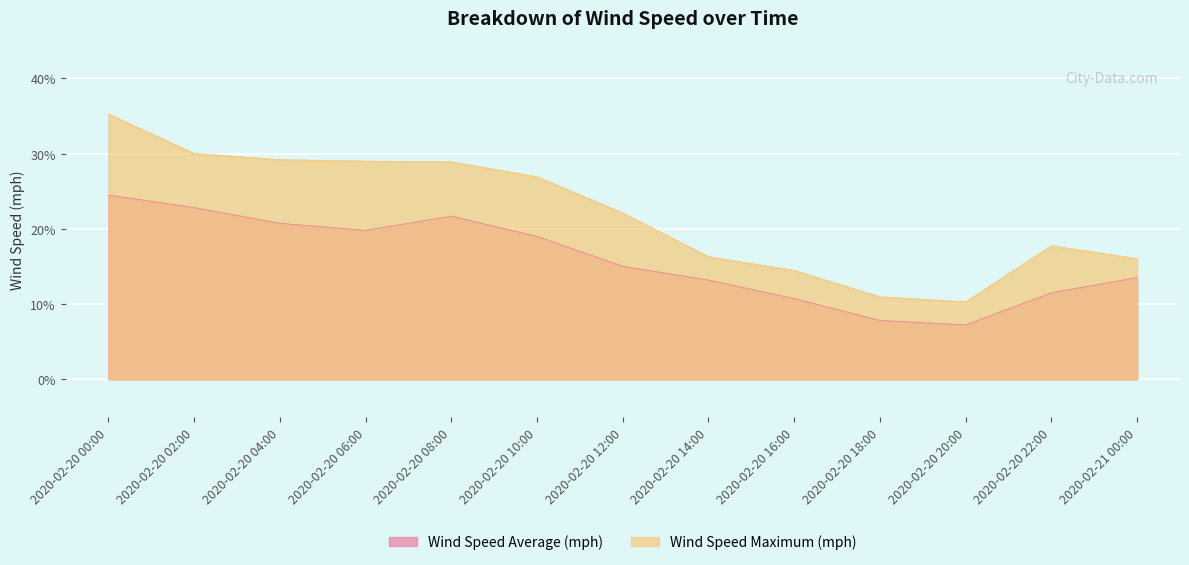

What is the lowest value of the Wind Speed Maximum (mph) series?

10.3